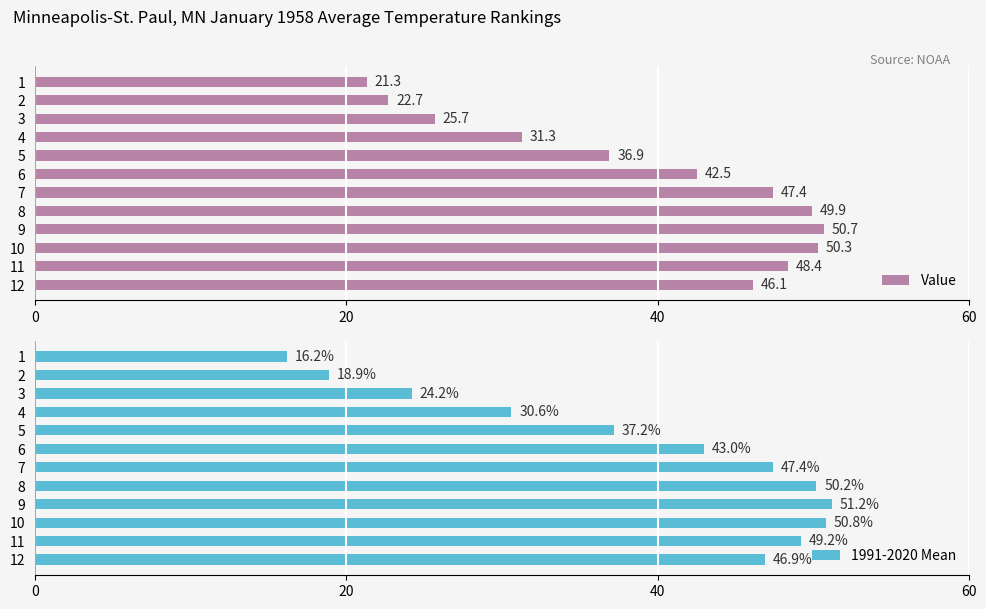

Reading left to right, transcribe all the data shown in this chart.

Value: 21.3	22.7	25.7	31.3	36.9	42.5	47.4	49.9	50.7	50.3	48.4	46.1
1991-2020 Mean: 16.2	18.9	24.2	30.6	37.2	43.0	47.4	50.2	51.2	50.8	49.2	46.9